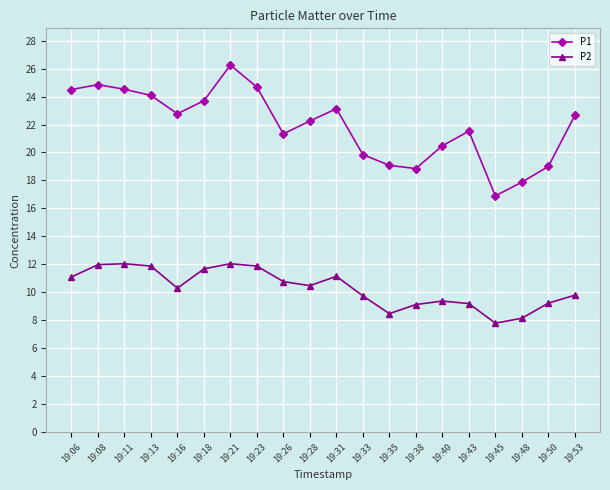

What value does the P2 series have at 19:43?

9.2